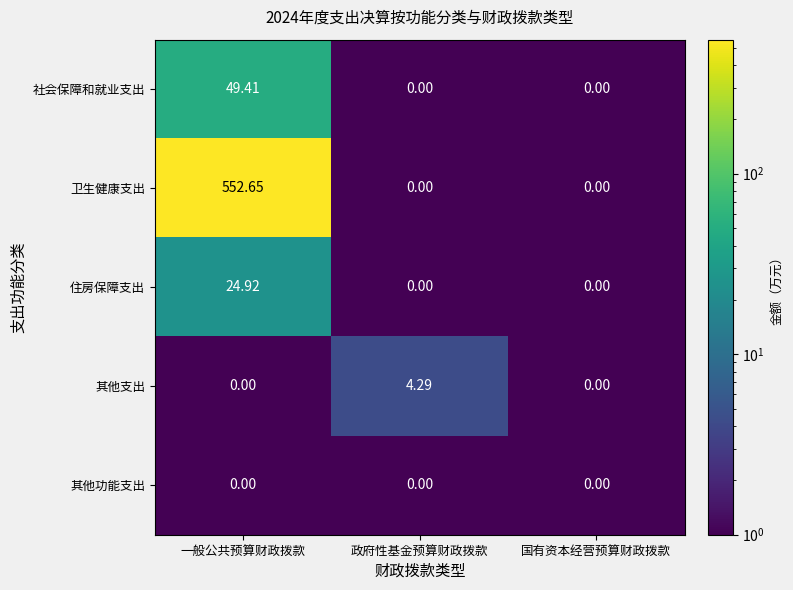

At which category is the sum across all series the highest?

一般公共预算财政拨款